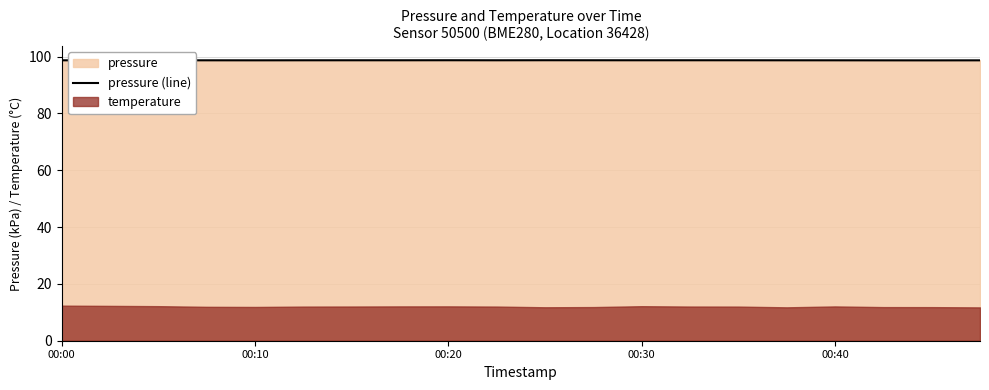

How many points are higher than both their immediate neighbors (excluding endpoints)?

5